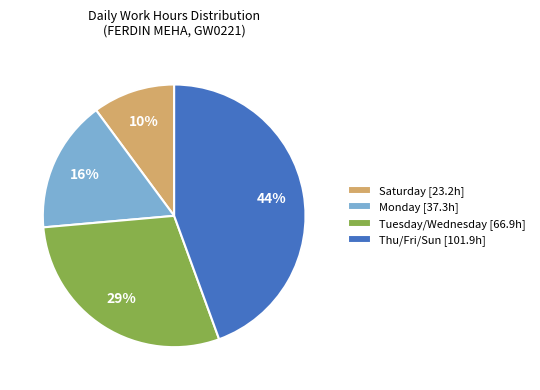

Which slice is the largest?

Thu/Fri/Sun [101.9h]